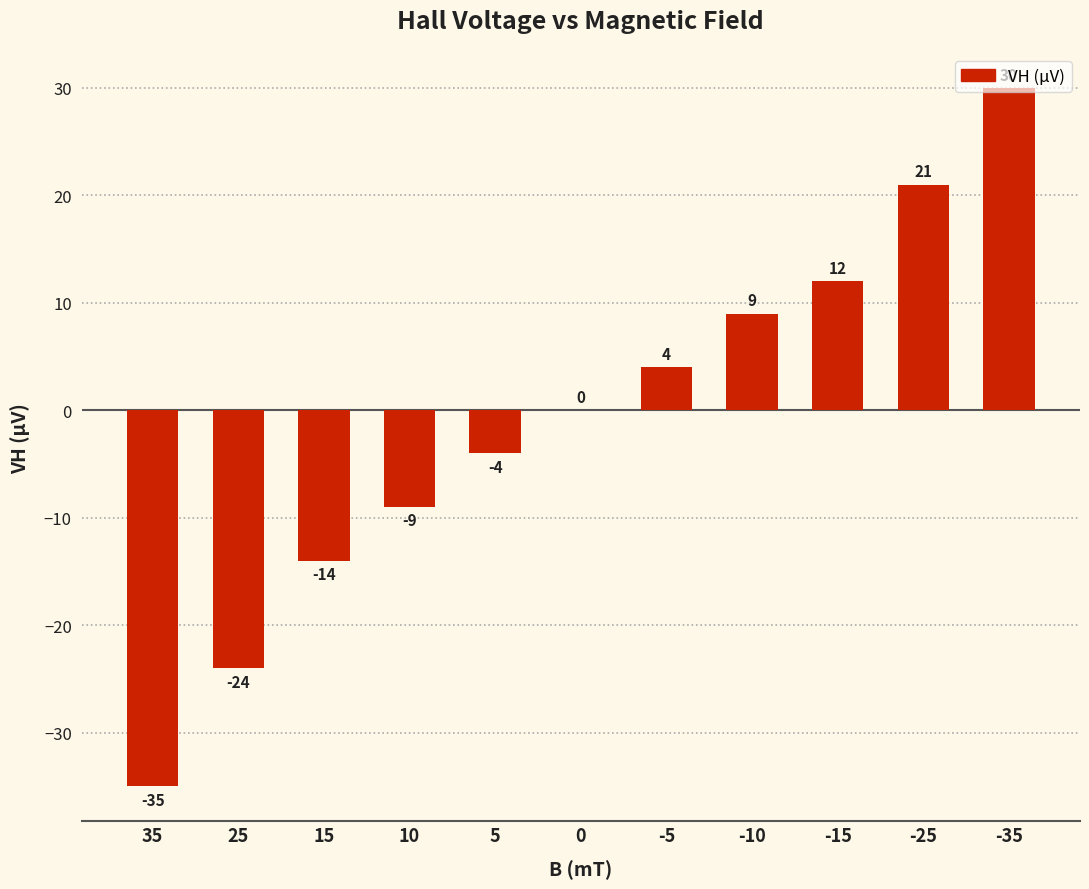

The value at 5 is -4. True or false?

True